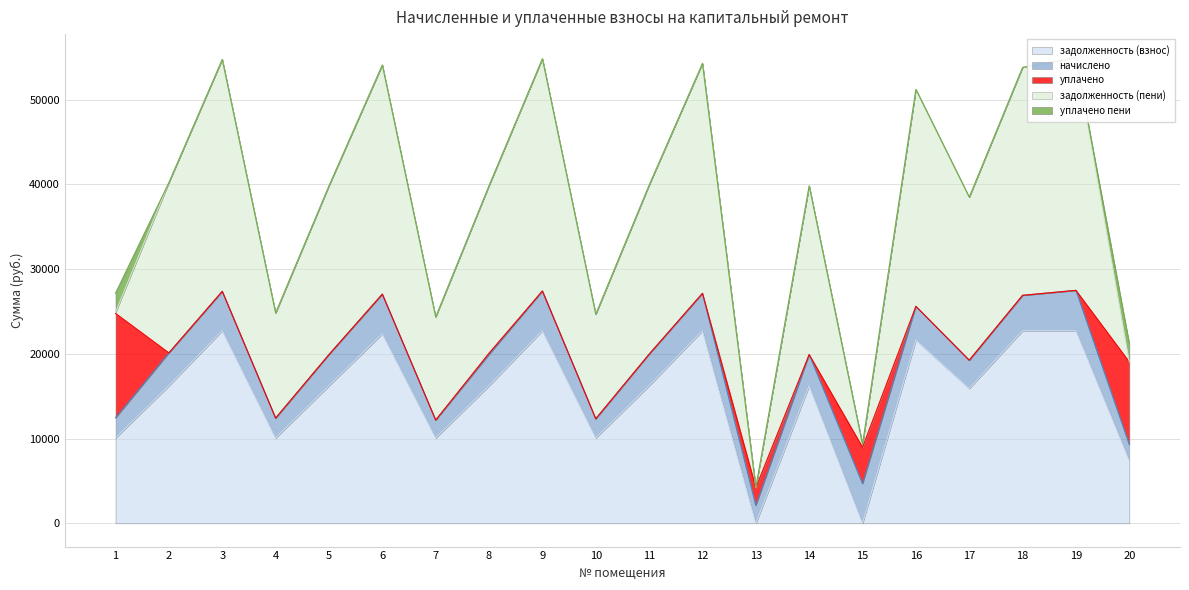

How many intersections are there between задолженность (взнос) and задолженность (пени)?

2